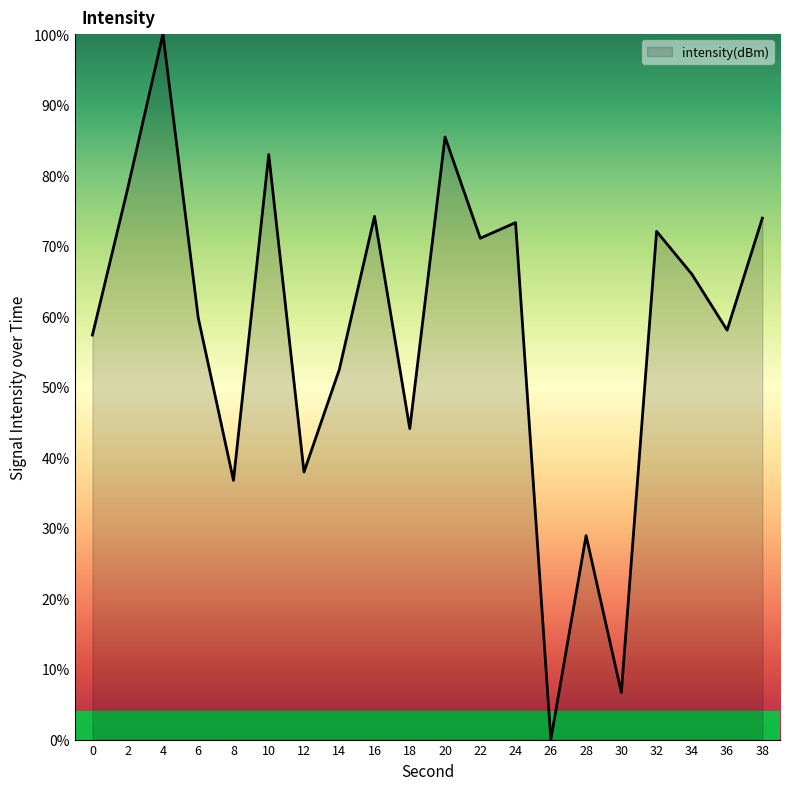

How many lines are shown in the chart?

1